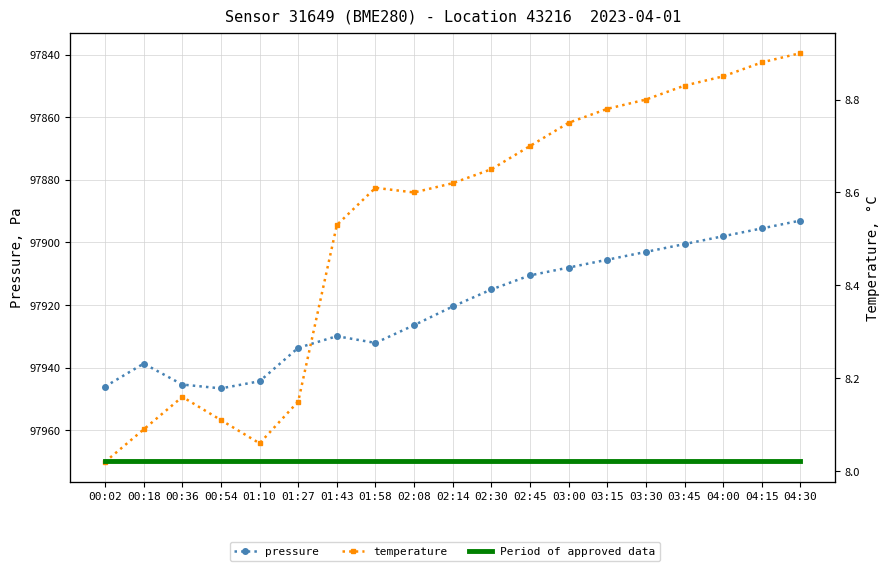

What is the greatest value displayed?

97946.6